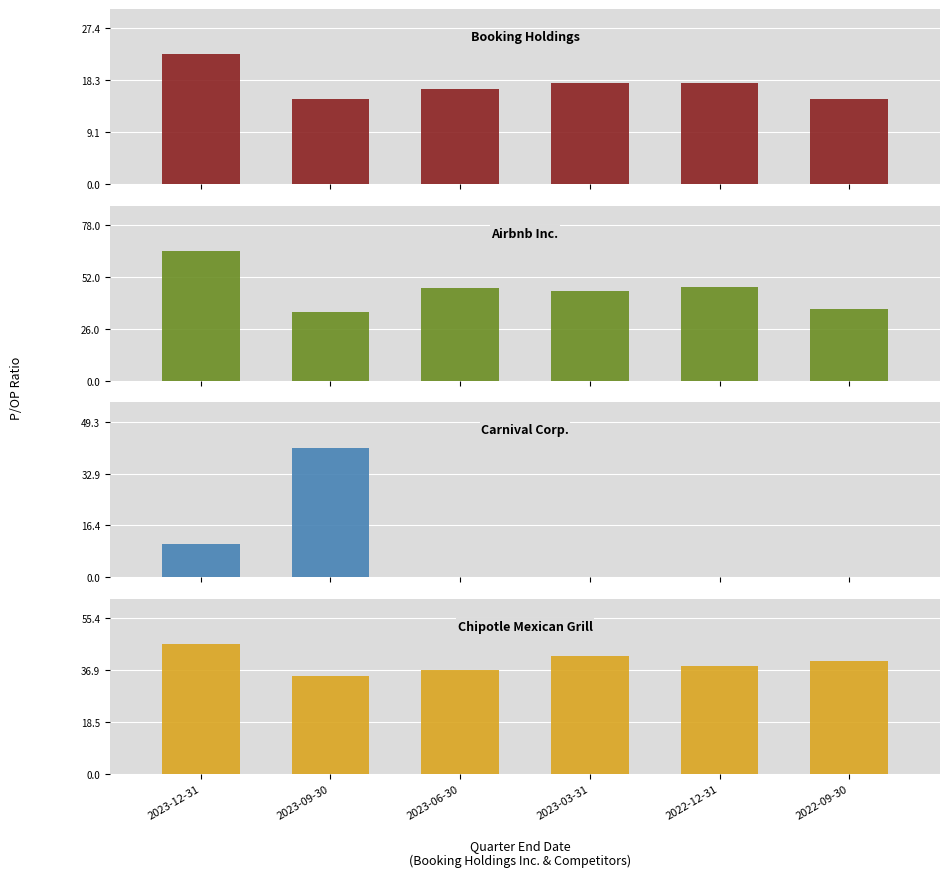

What is the spread (max minus min) of values at 2023-09-30?

26.0